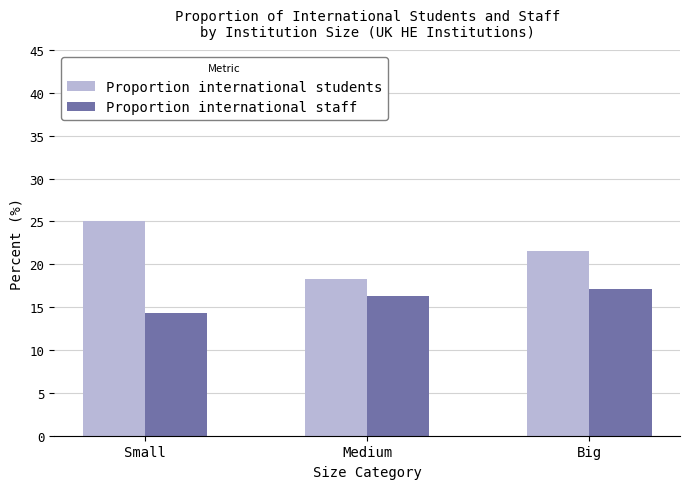

Which category has the highest value in the Proportion international staff series?

Big